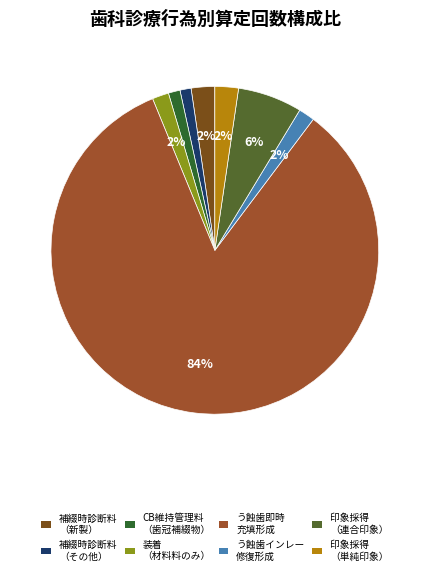

Does any single category account for the majority?

Yes